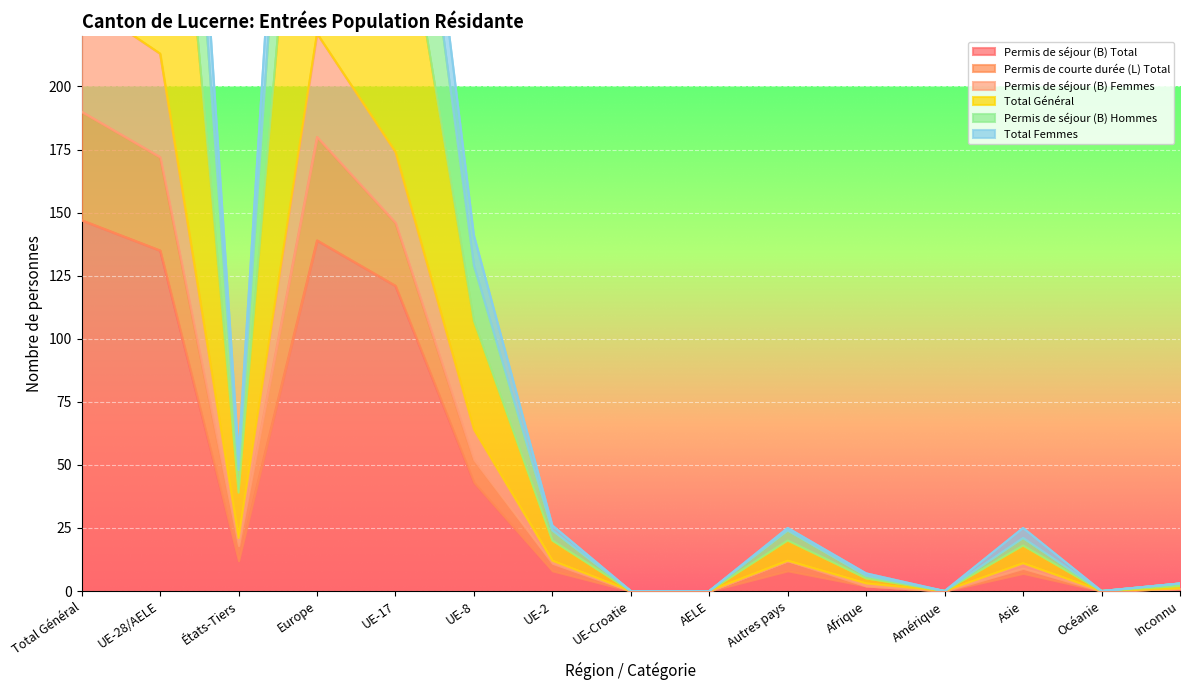

True or false: Permis de séjour (B) Total has a value of 0 at UE-Croatie.

True